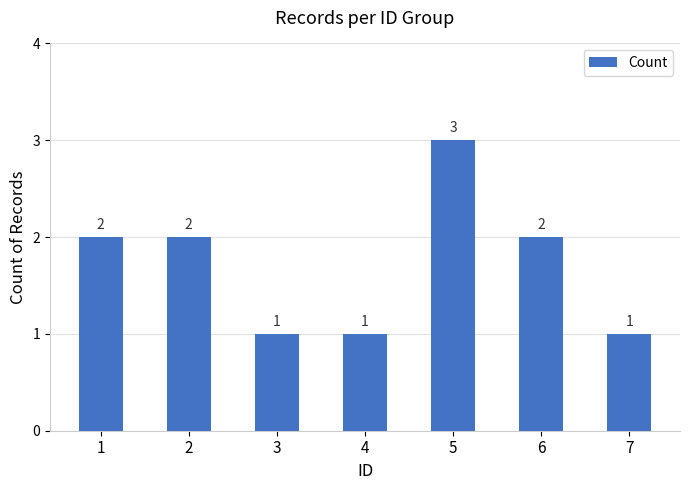

What is the value of the 1st bar from the left?

2